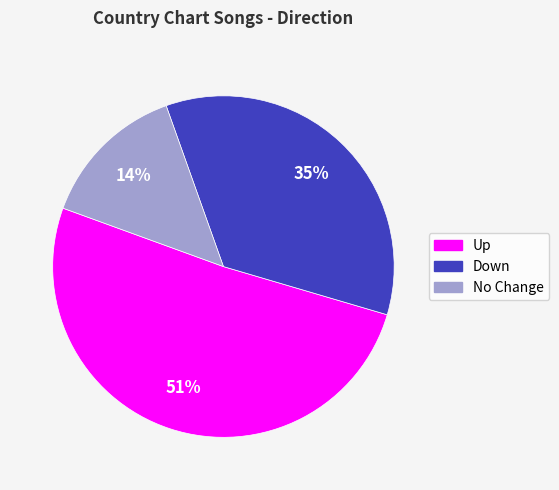

To the nearest percent, what portion does Up represent?

51%